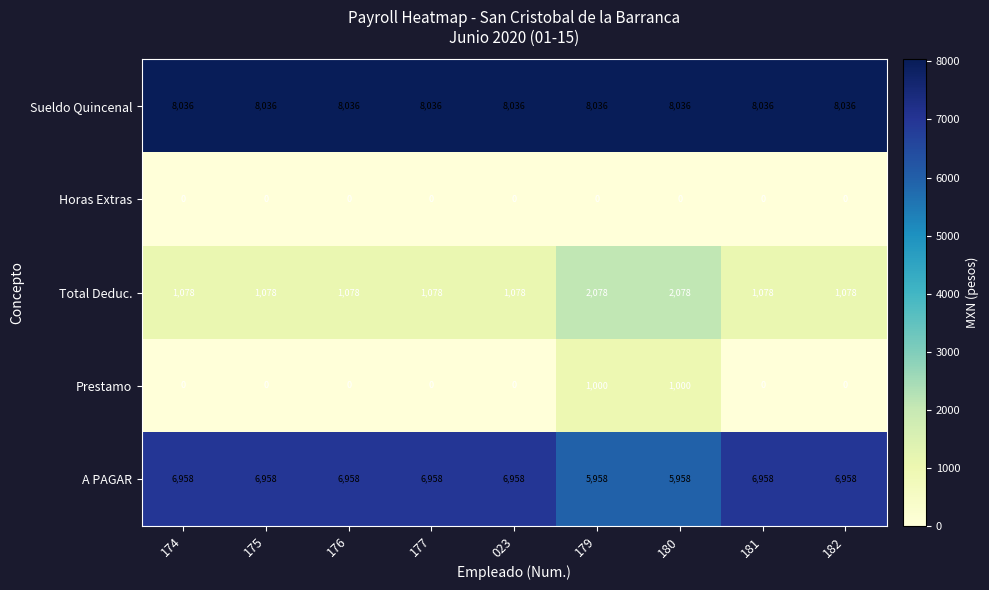

List the series in order of their peak value, lowest first.

Horas Extras, Prestamo, Total Deduc., A PAGAR, Sueldo Quincenal